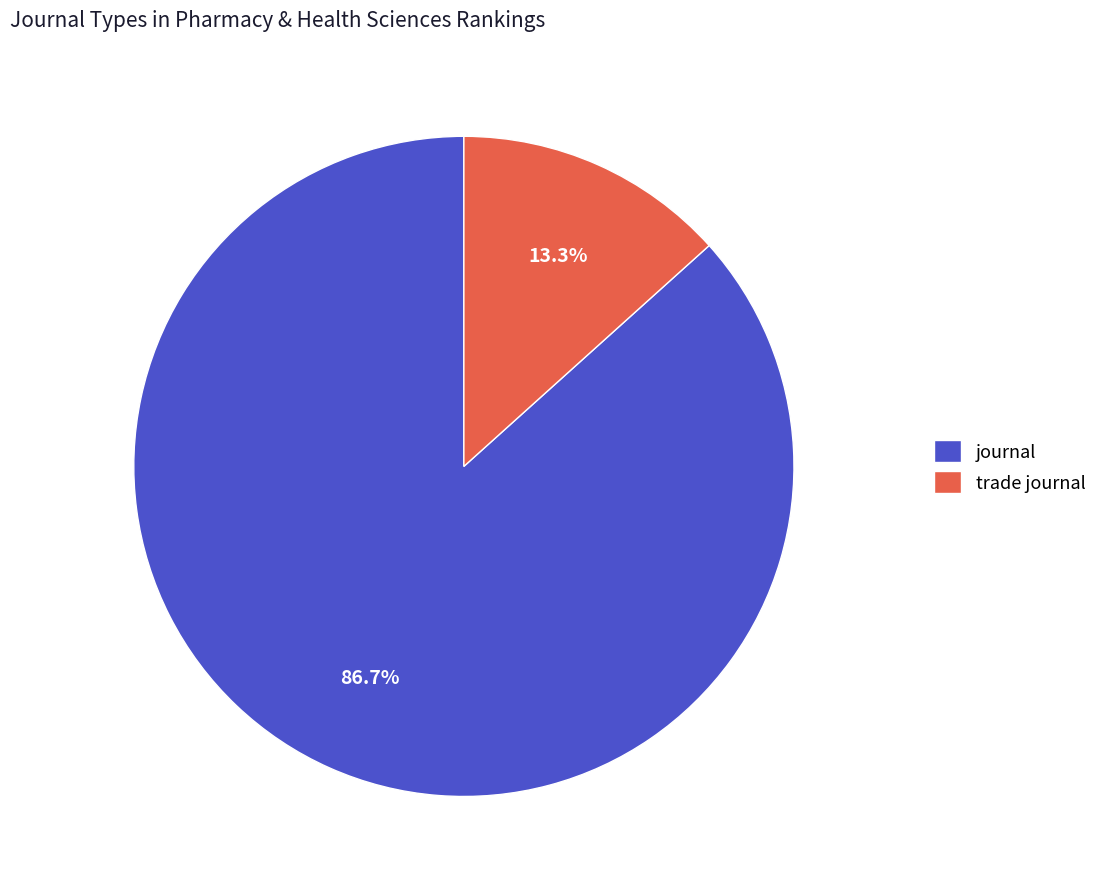

How many segments does this pie chart have?

2